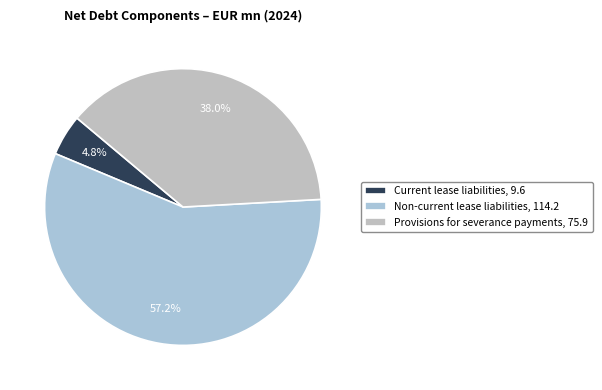

How many slices are in this pie chart?

3